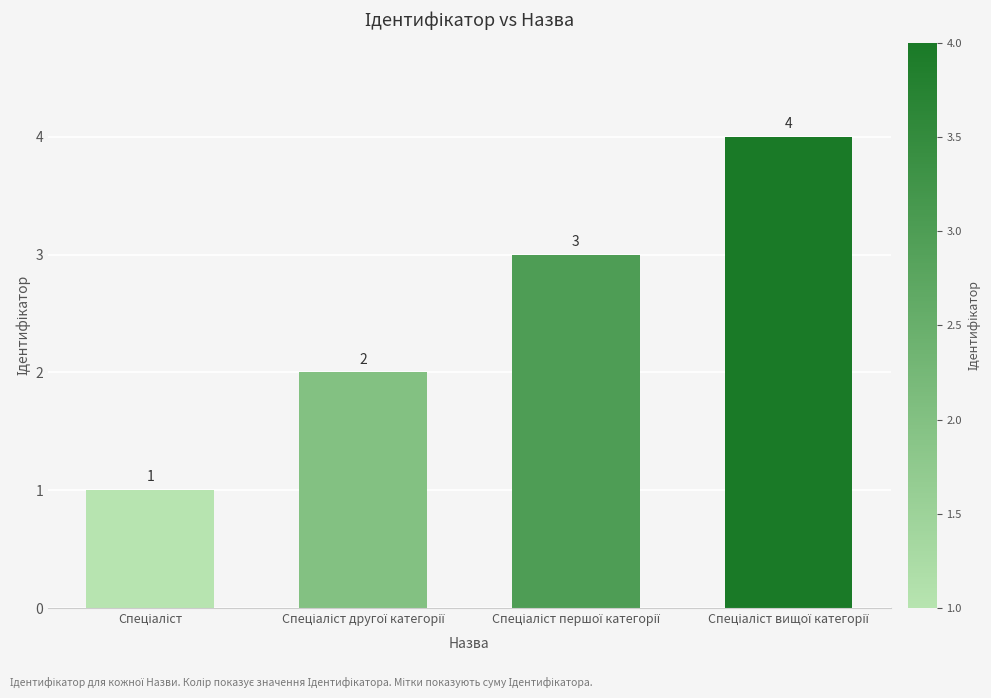

What is the value of the 4th bar from the left?

4